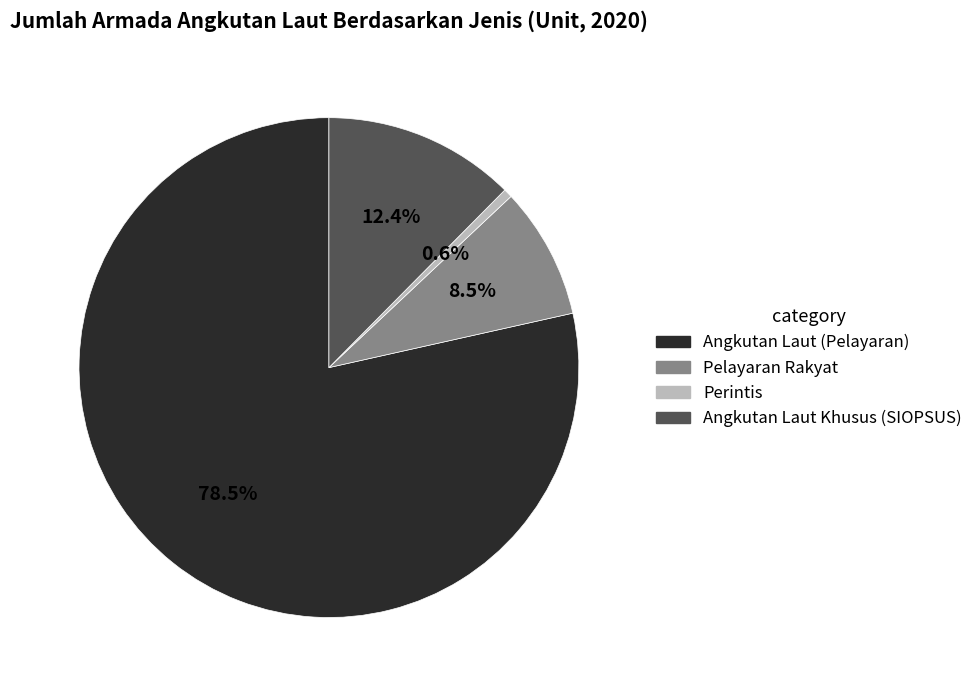

What is the smallest slice in the pie chart?

Perintis